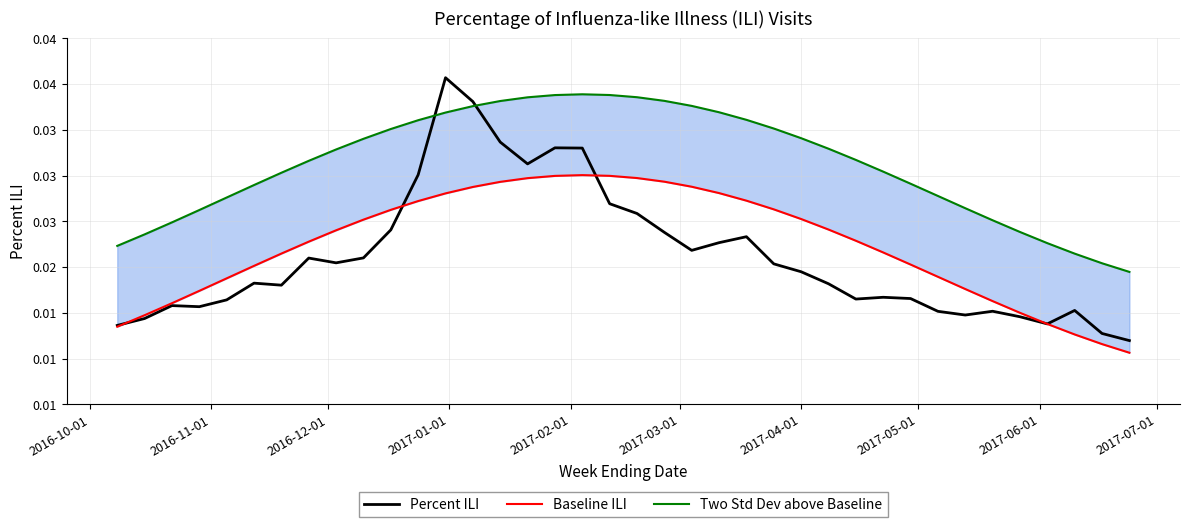

What are all the series names shown in the legend?

Percent ILI, Baseline ILI, Two Std Dev above Baseline